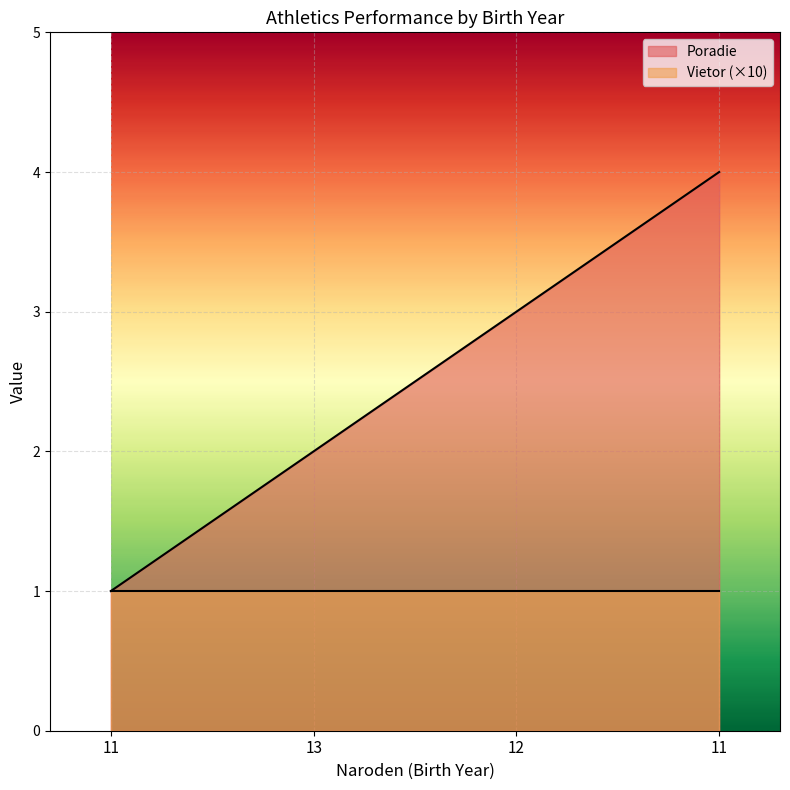

What is the ratio of the value at 12 to the value at 13?

1.5